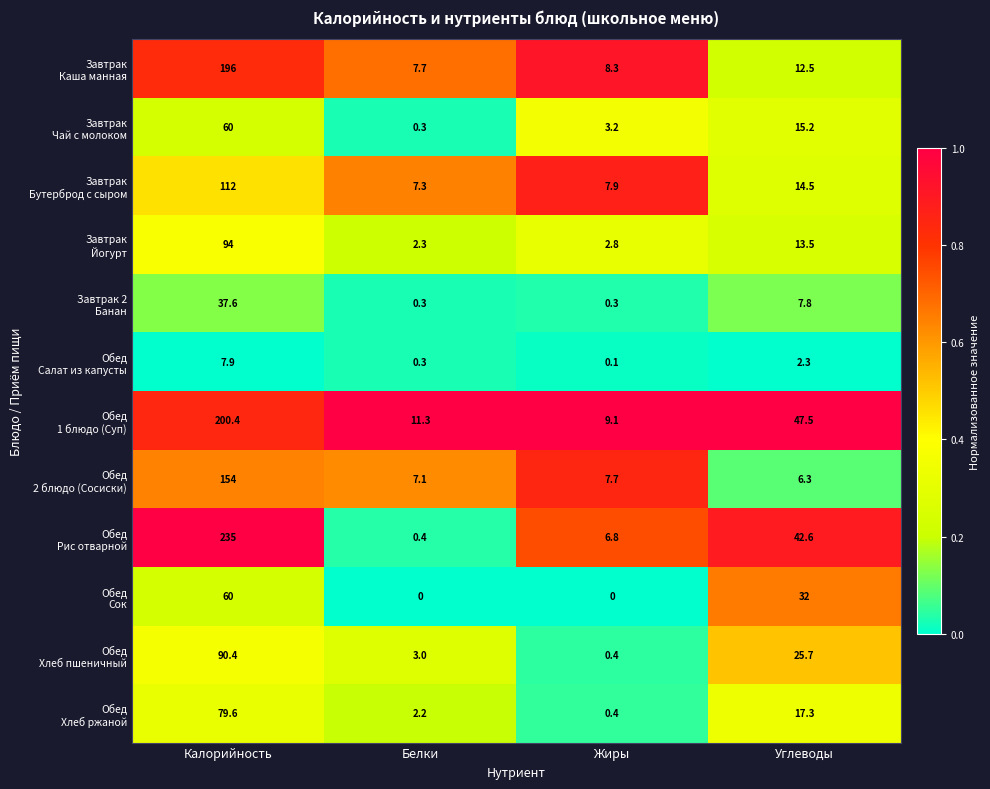

What is the difference between the highest and lowest values at Углеводы?

45.2